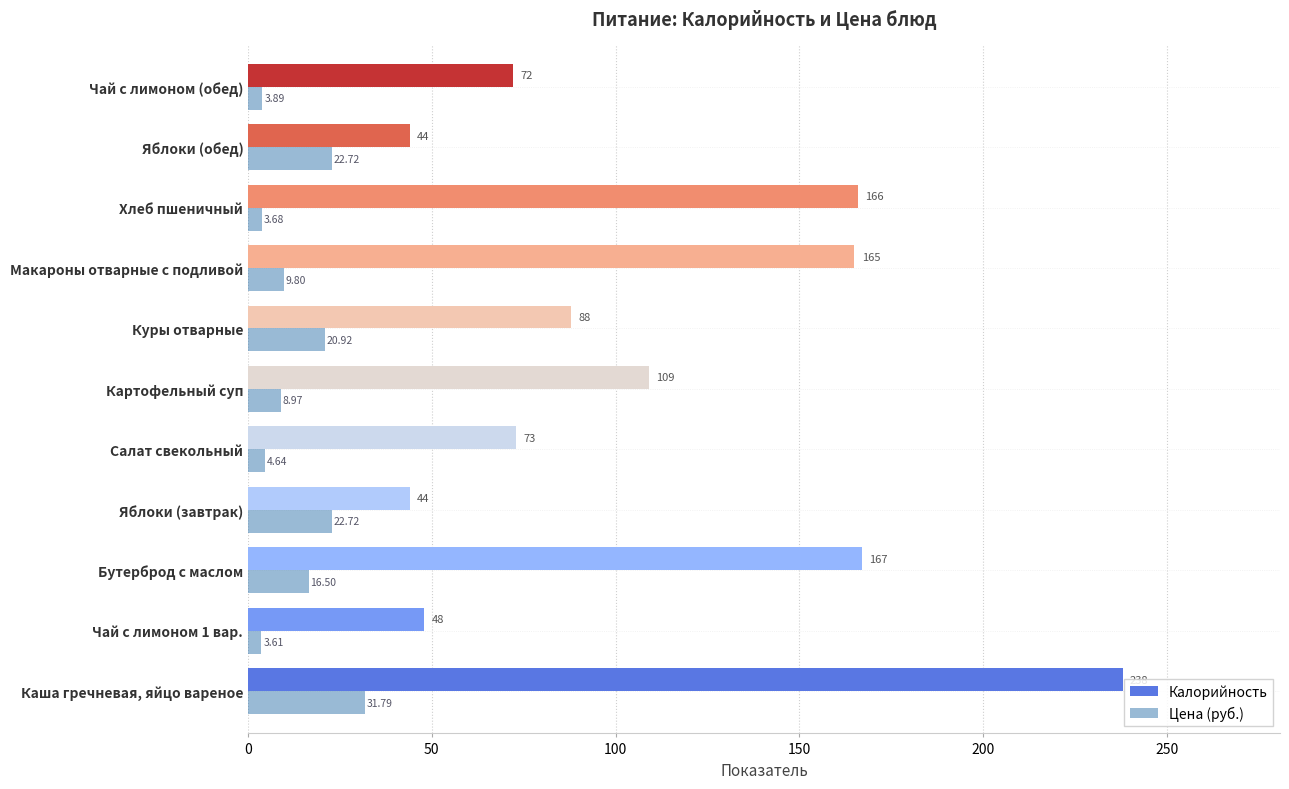

Rank the series by their maximum value, from lowest to highest.

Цена (руб.), Калорийность